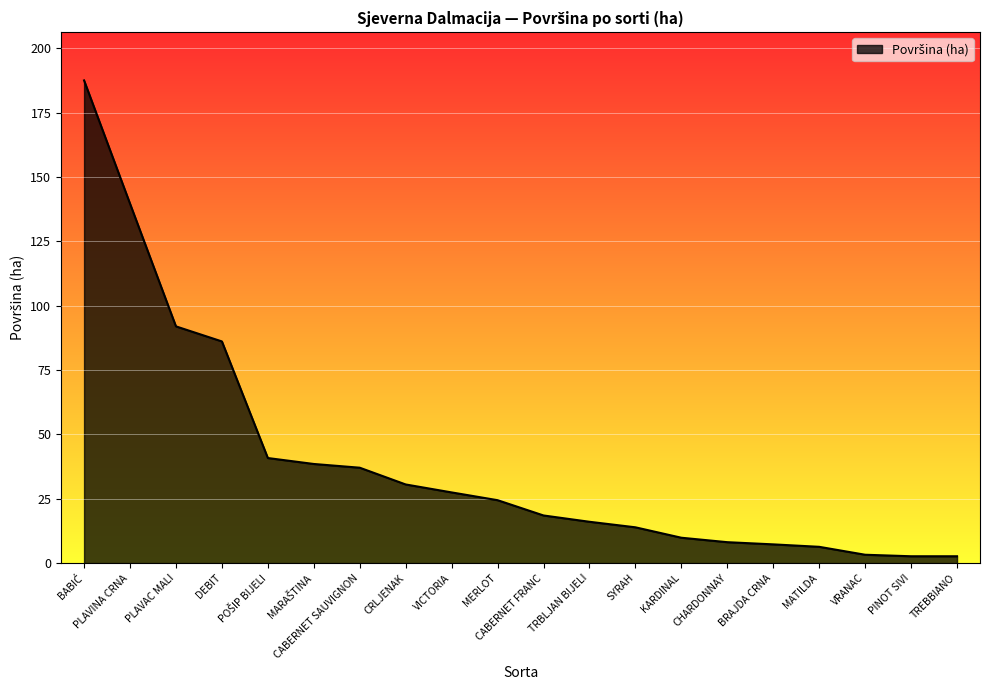

What is the difference between the values at KARDINAL and PLAVINA CRNA?

129.8